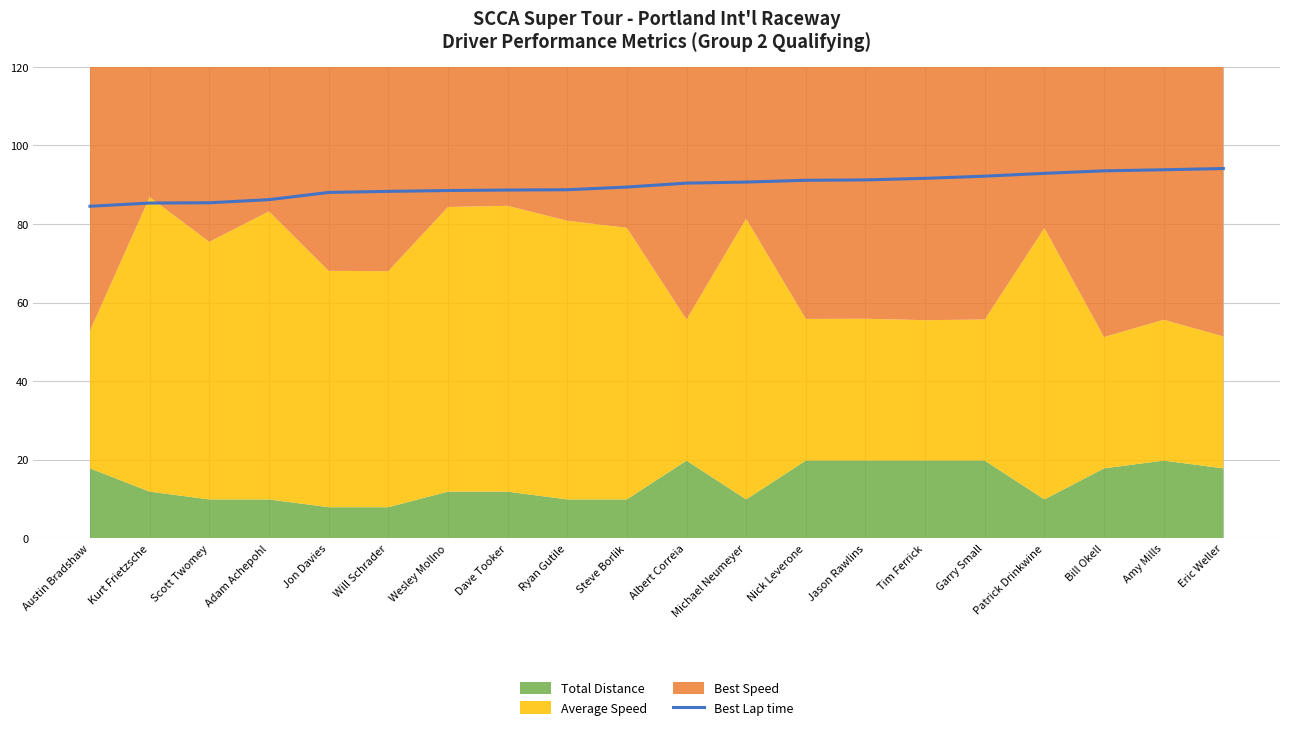

What is the sum of the values at Patrick Drinkwine and Ryan Gutile?

181.6